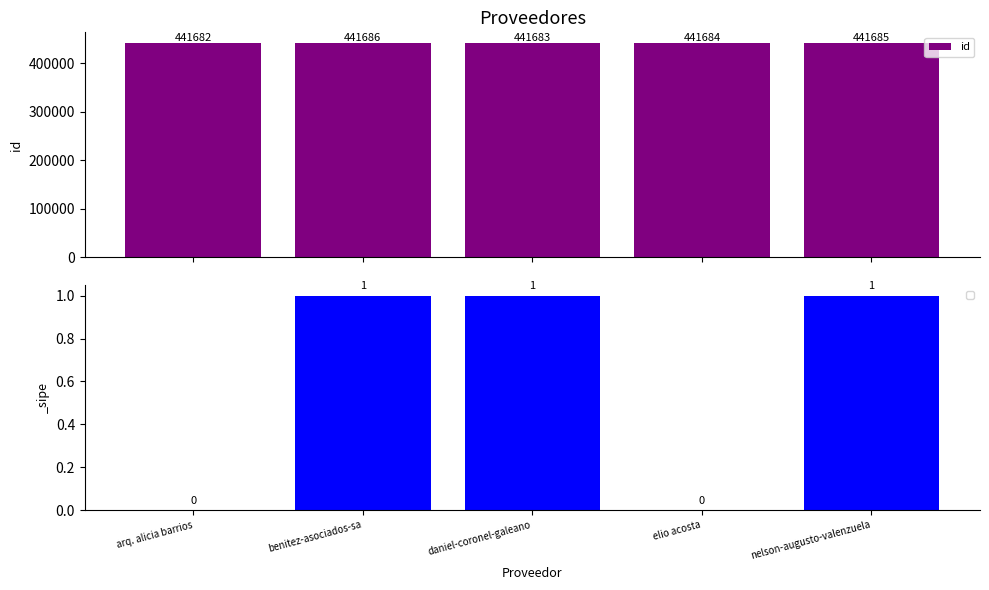

Between nelson-augusto-valenzuela and elio acosta, which is larger?

nelson-augusto-valenzuela